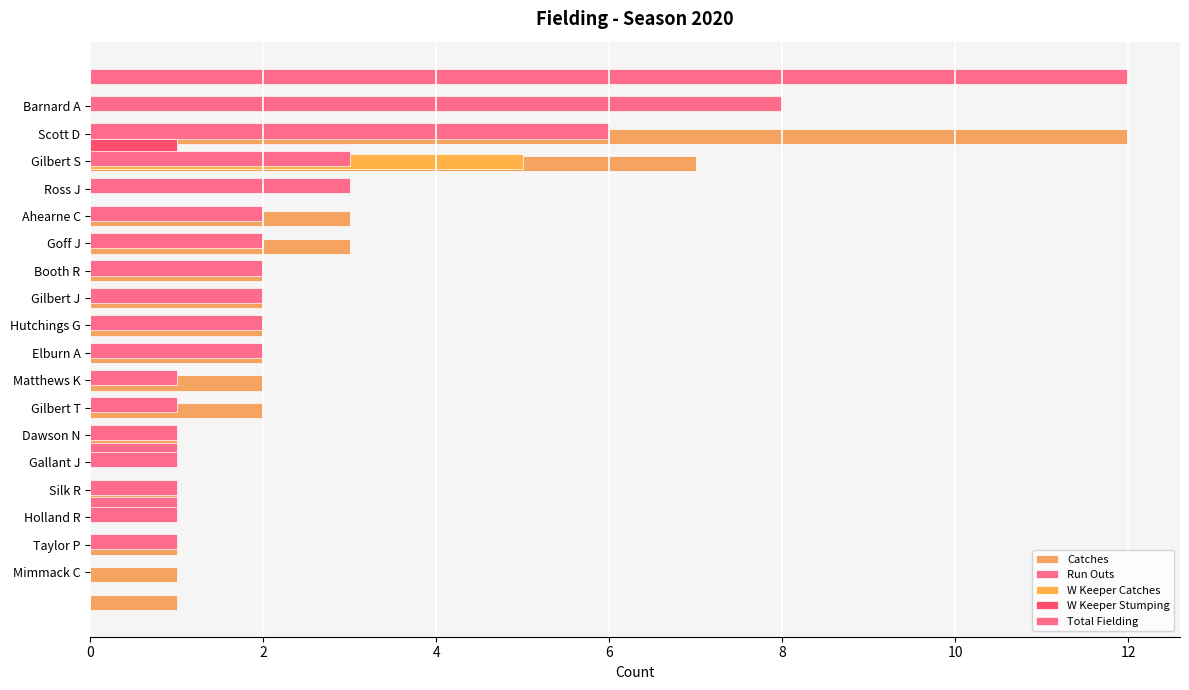

Is it true that W Keeper Stumping equals 0 at Booth R?

True